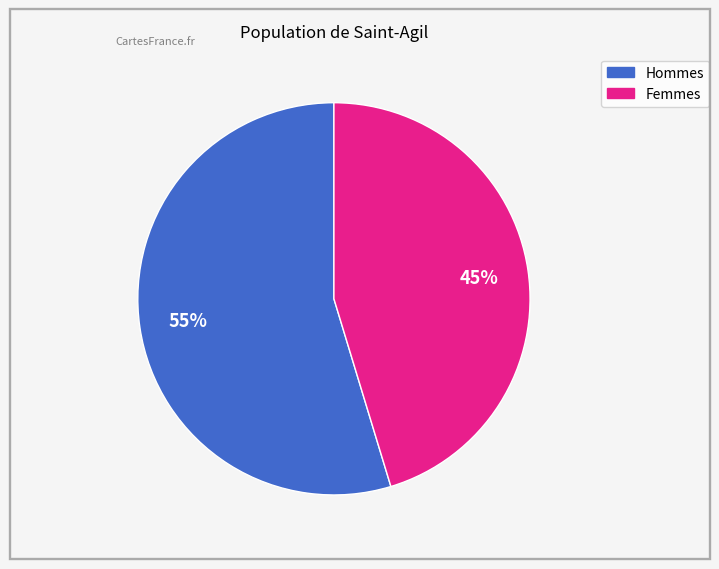

Is there any slice that represents more than half of the pie?

Yes